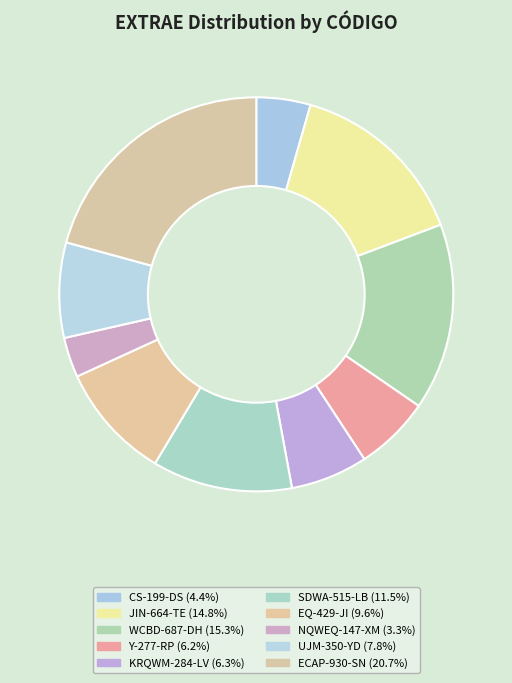

Which category has the biggest portion of the pie?

ECAP-930-SN